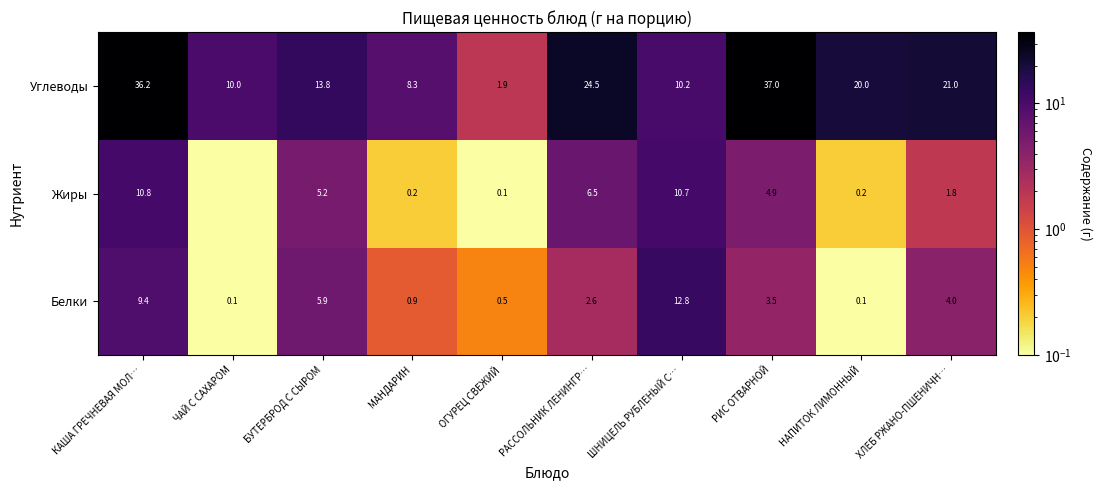

At КАША ГРЕЧНЕВАЯ МОЛ…, list the series in order from smallest to largest.

Белки, Жиры, Углеводы